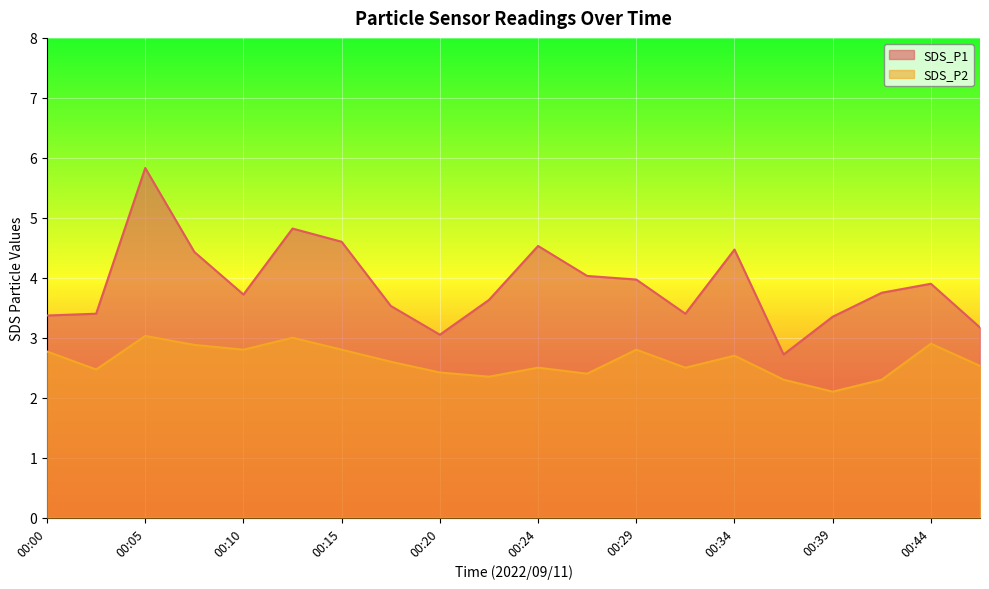

What is the difference between the highest and lowest values at 00:34?

1.8